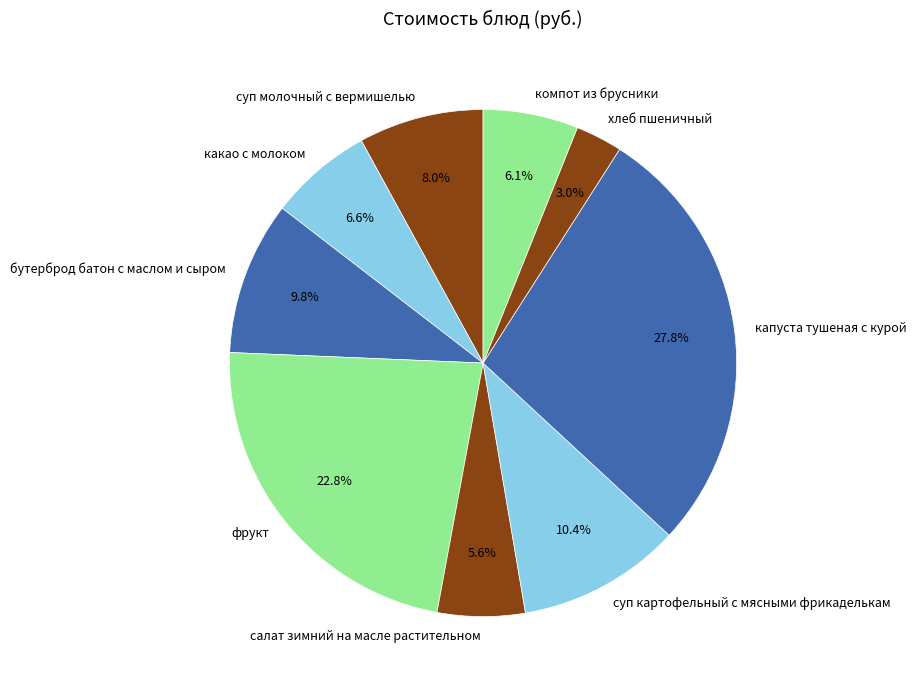

Combined, do суп молочный с вермишелью and салат зимний на масле растительном account for over 50%?

No